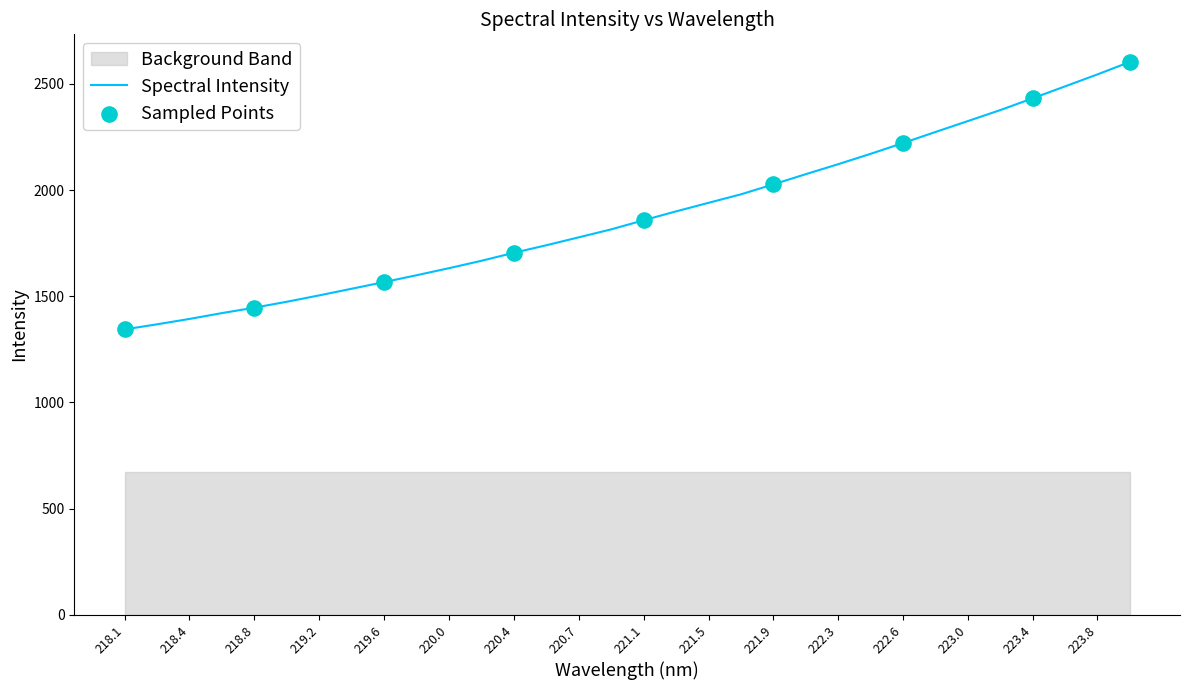

What is the ratio of the value at 219.0156 to the value at 222.6447?

0.7